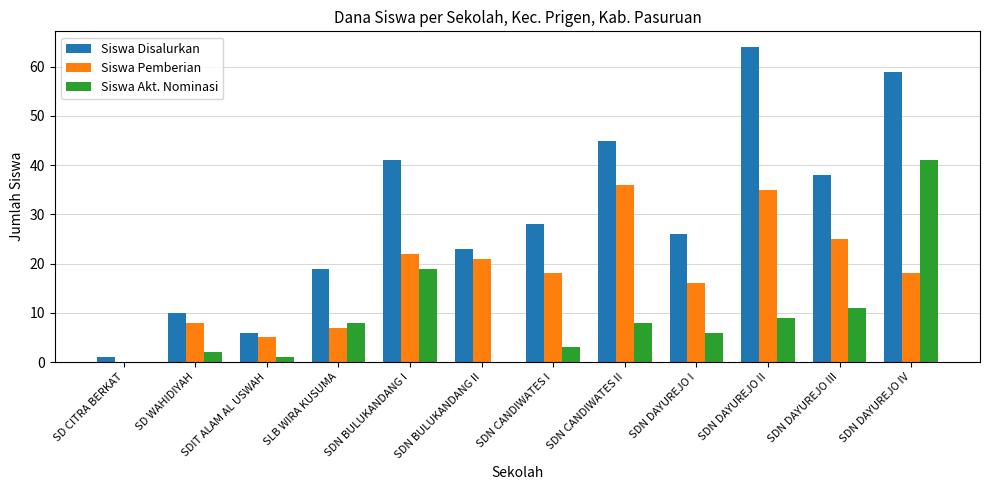

What is the sum of all Siswa Akt. Nominasi values?

108